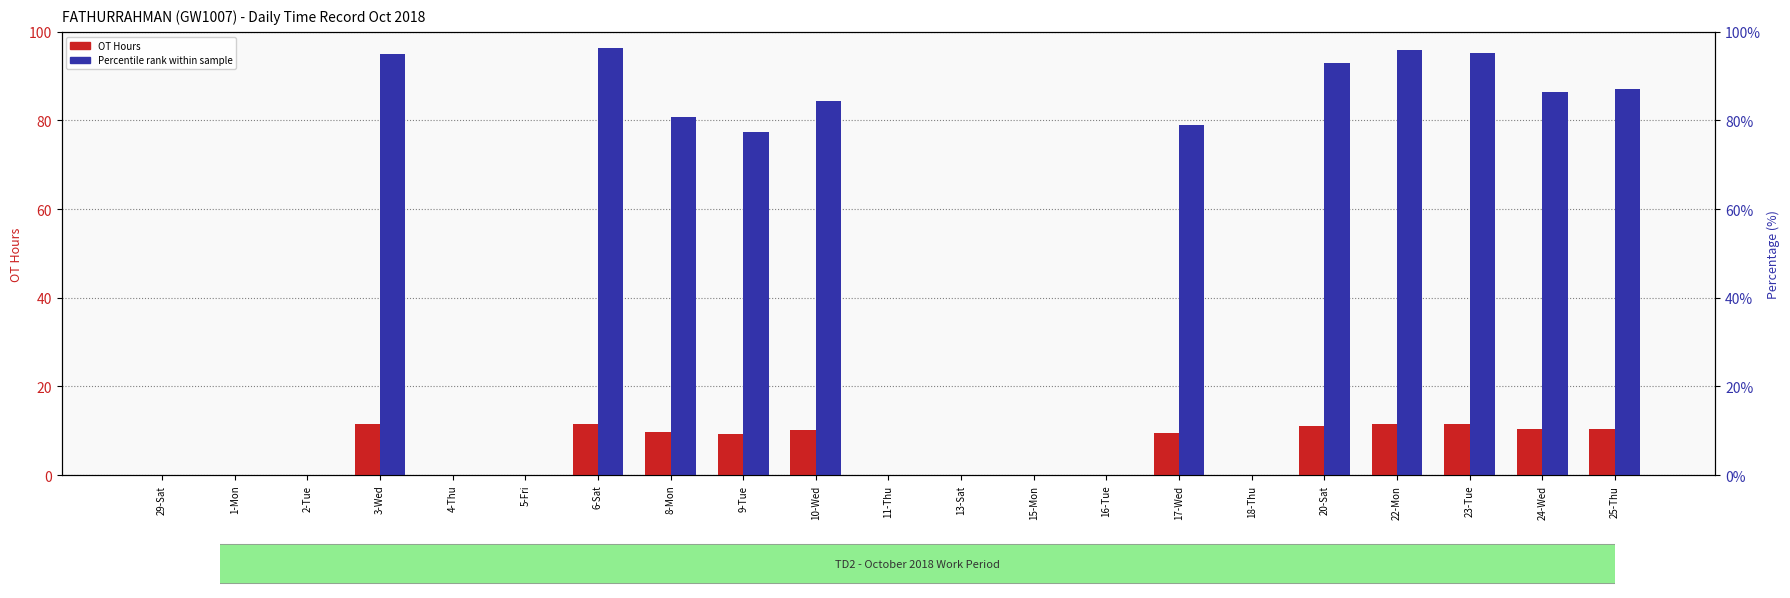

Is it true that OT Hours equals 16.3 at 23-Tue?

False